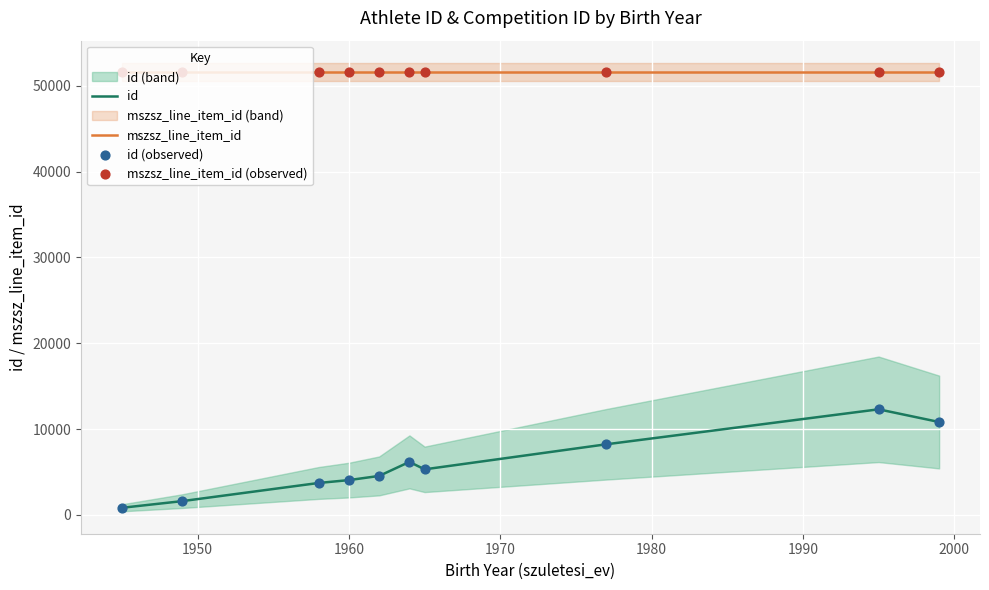

Which series reaches the minimum Y coordinate?

id